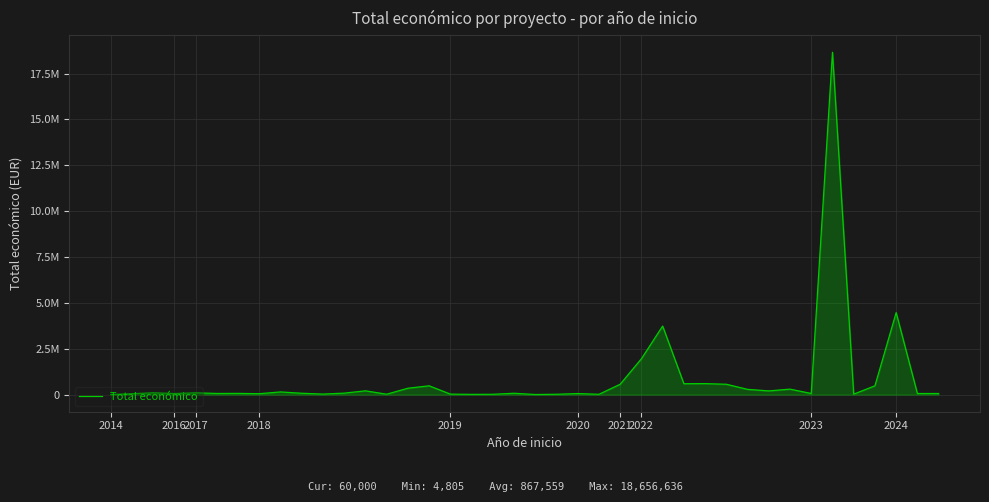

Is this an area chart (filled region under the line)?

Yes